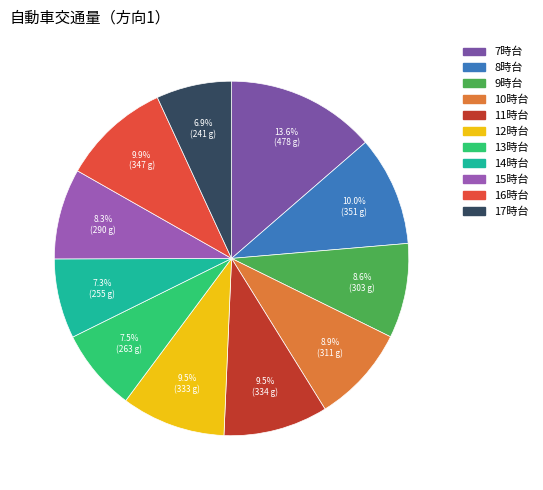

Count the number of slices in the pie.

11